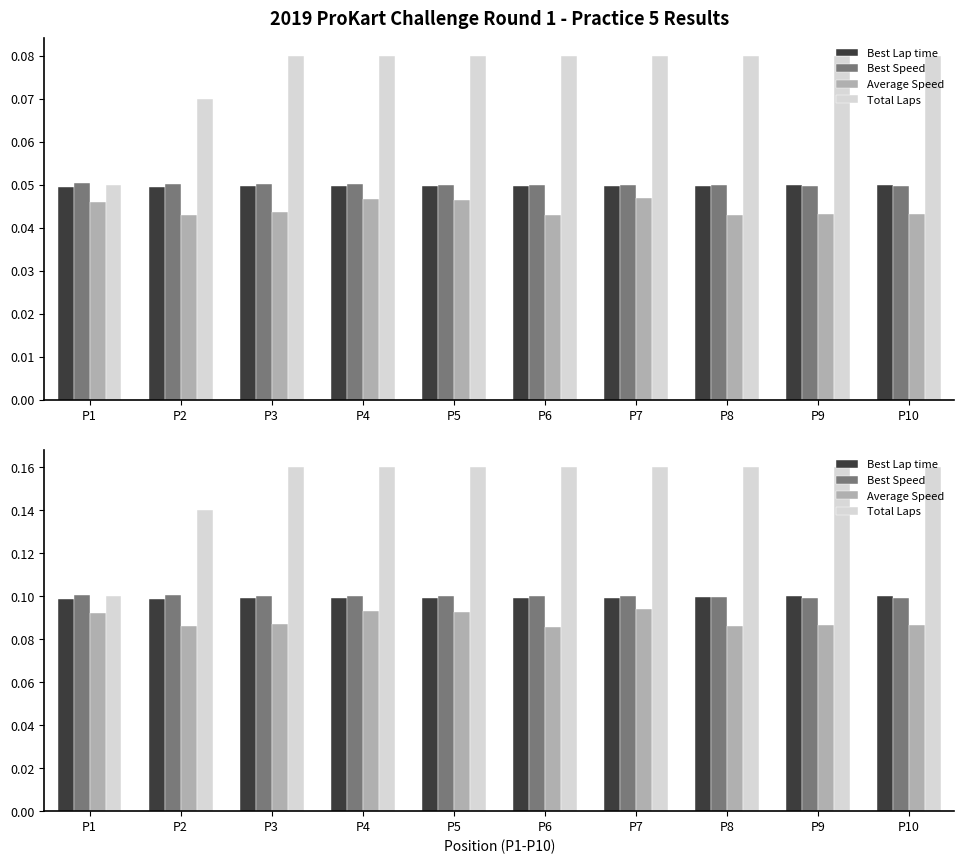

At which label does Best Lap time reach its peak?

P10